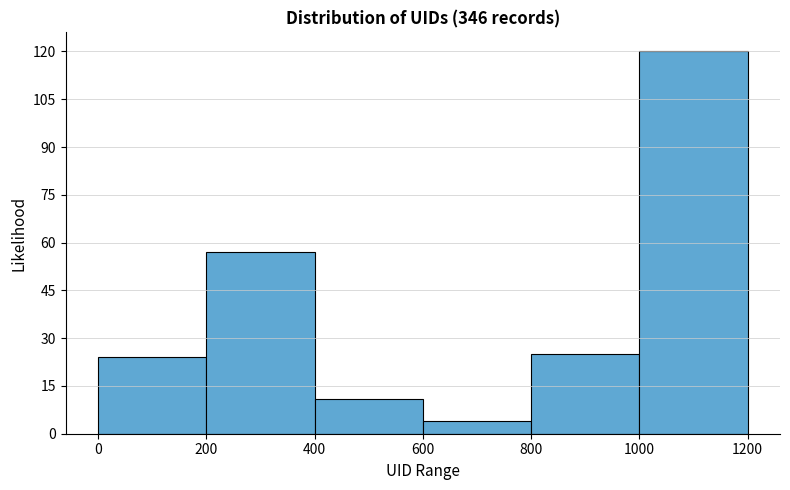

Which range on the x-axis has the tallest bar?

1000 to 1200